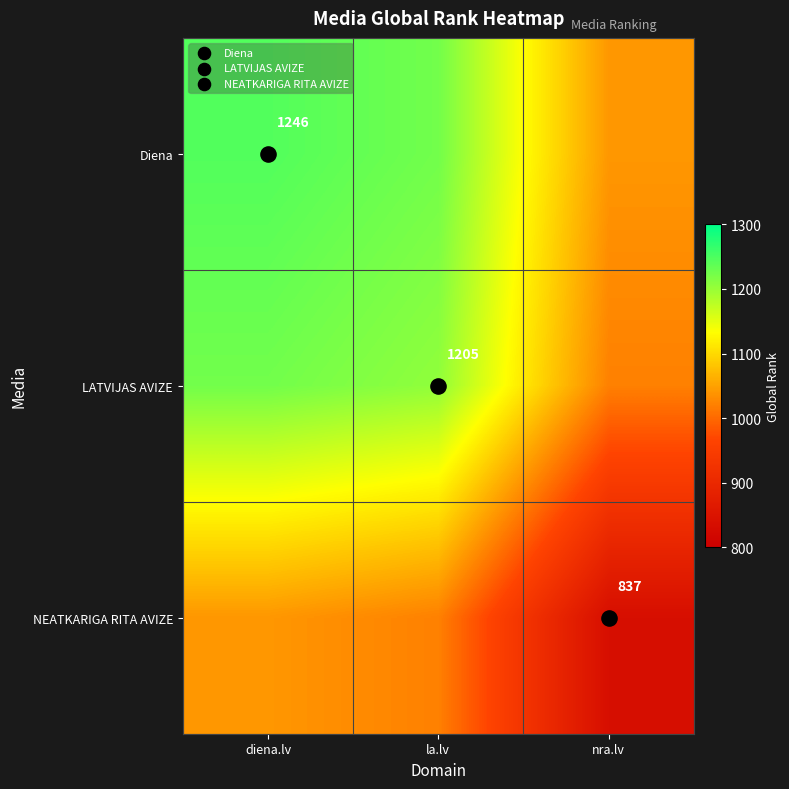

Is the value of NEATKARIGA RITA AVIZE at diena.lv greater than the value of Diena at la.lv?

No